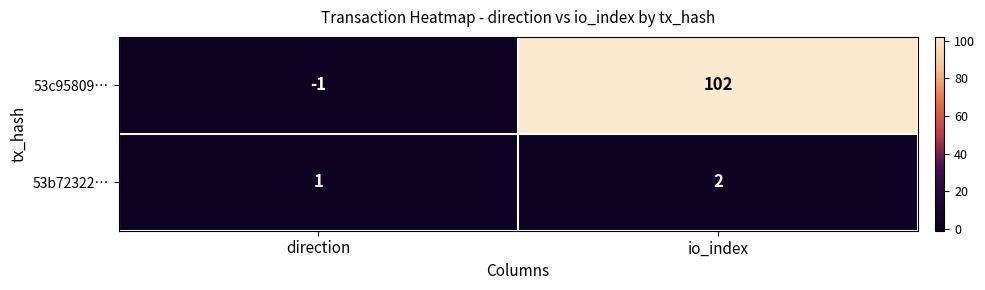

Where is 53c95809… nearest to the value 50?

direction